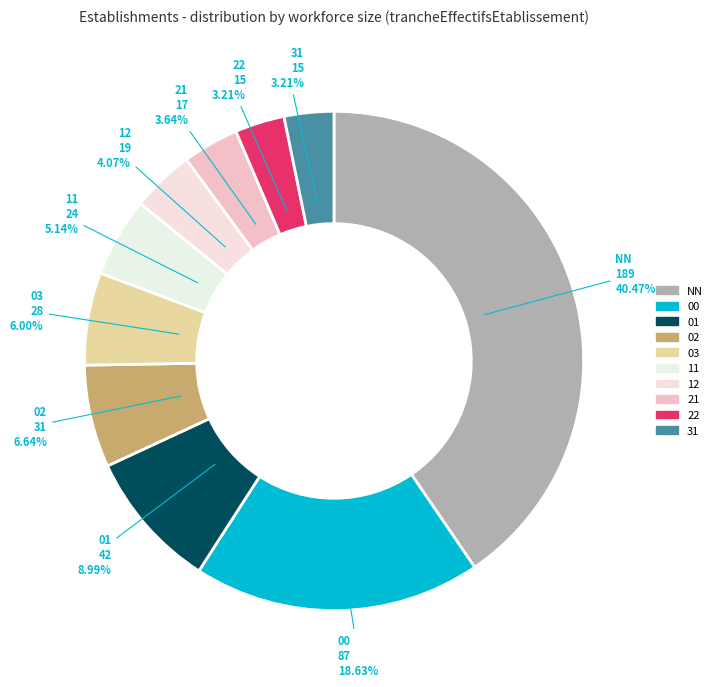

To the nearest percent, what percentage of the pie is 01?

9%